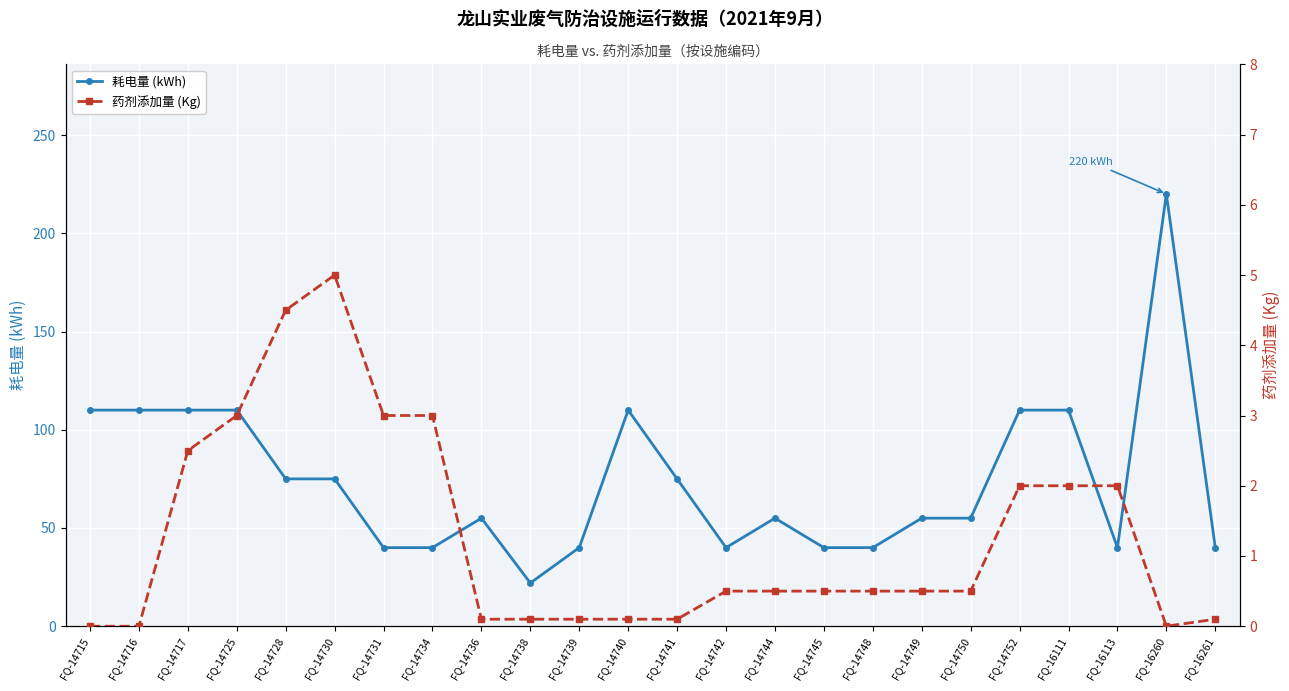

What is the difference between the highest and lowest values at FQ-16113?

38.0